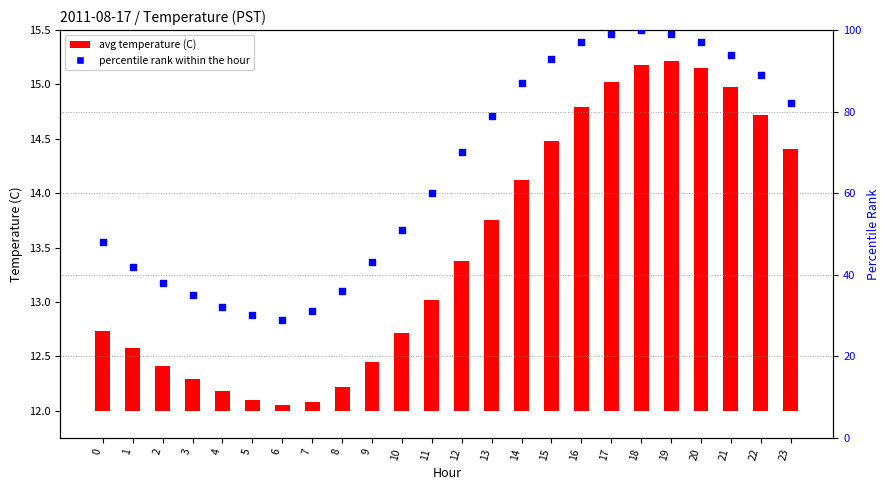

Is the value of percentile rank within the hour at 9 greater than the value of avg temperature (C) at 16?

Yes